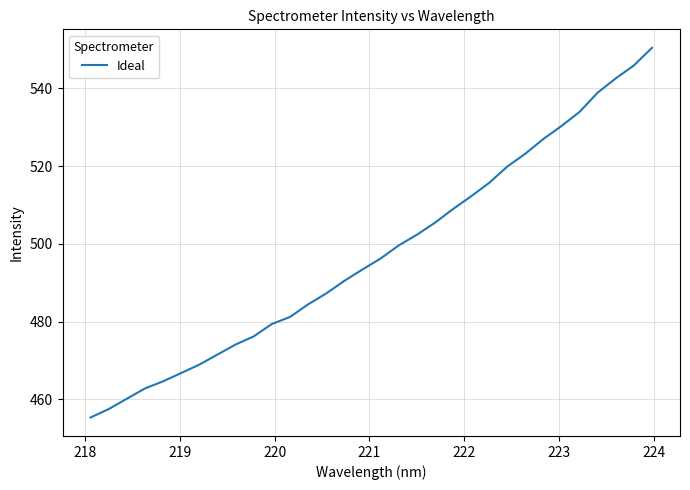

What is the minimum value shown in the chart?

455.3